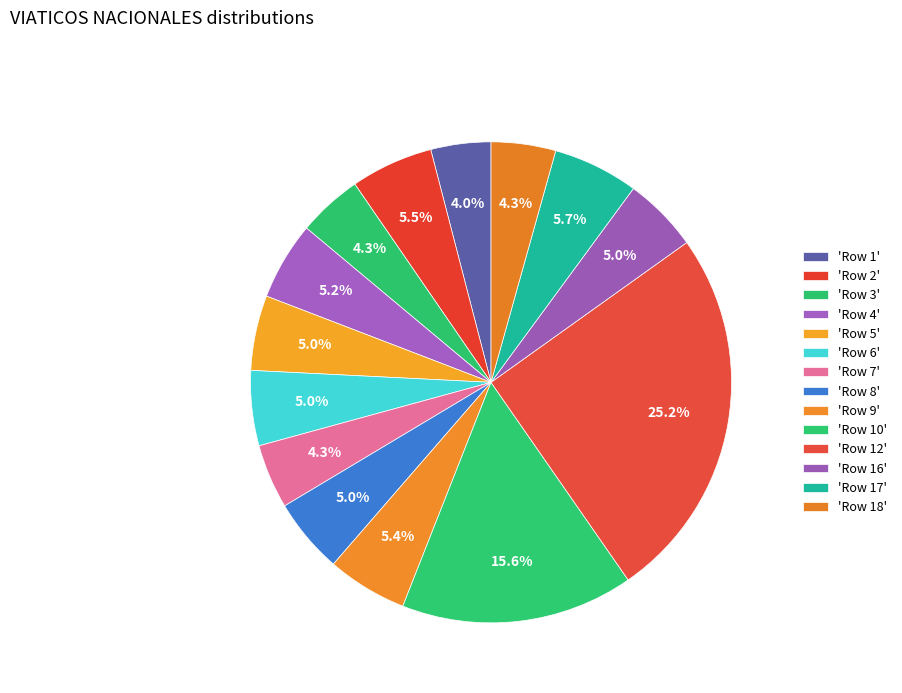

How many slices are in this pie chart?

14